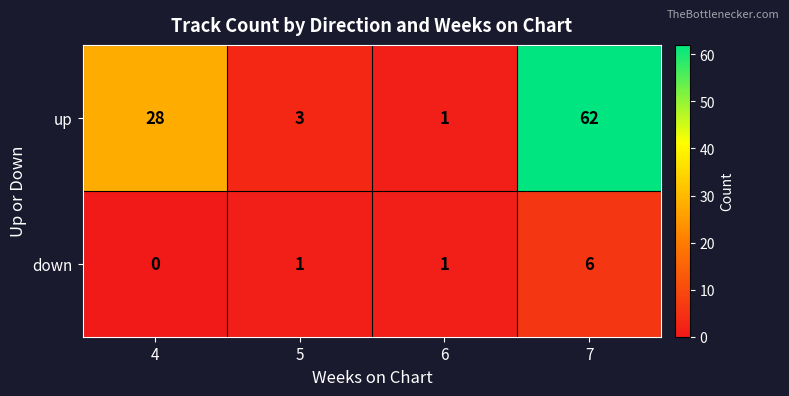

Reading left to right, transcribe all the data shown in this chart.

up: 28	3	1	62
down: 0	1	1	6